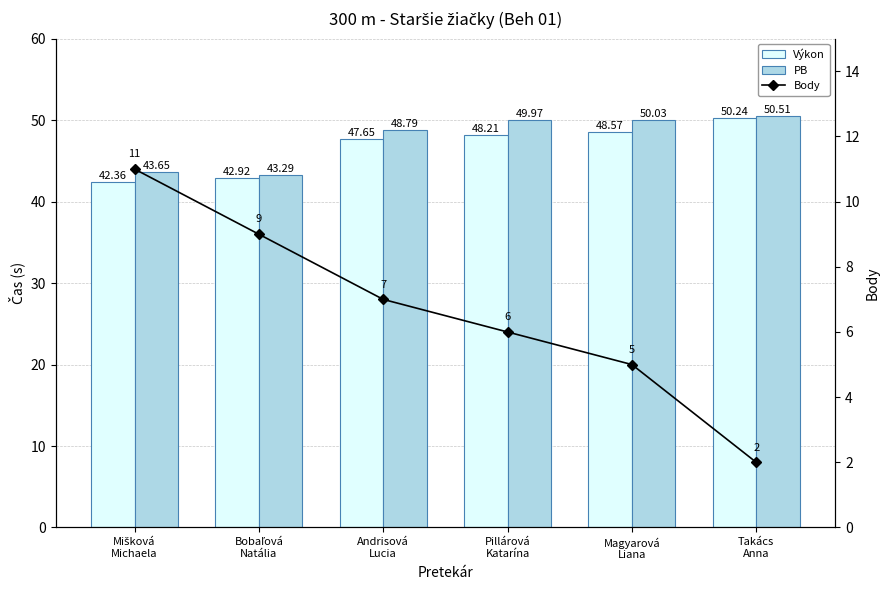

At which label is PB closest to 46?

Mišková
Michaela